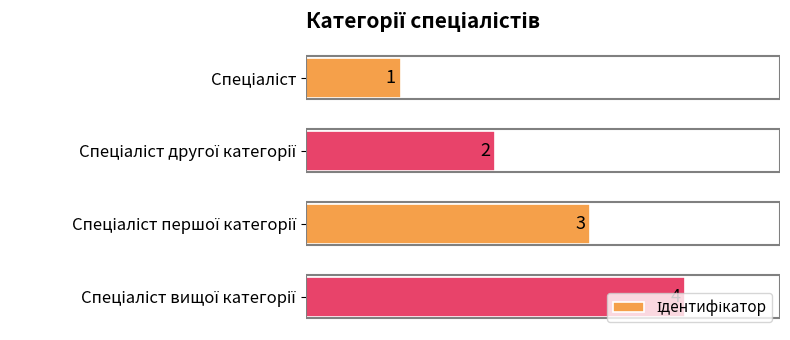

What is the value of the 1st bar from the top?

1